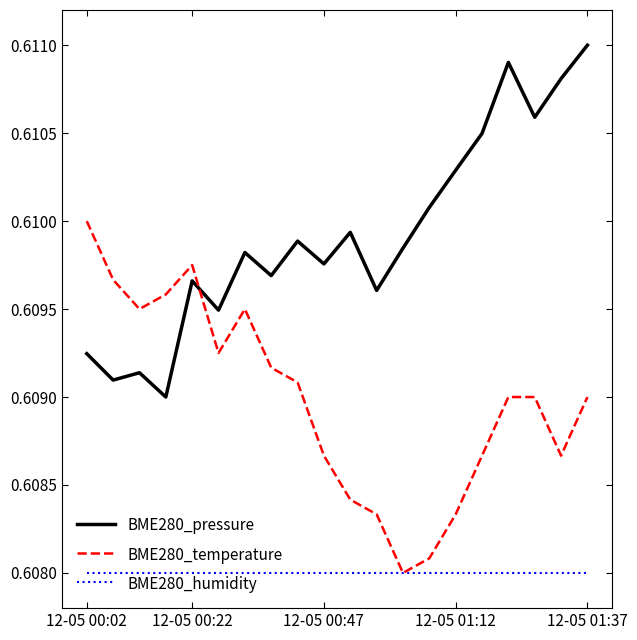

Rank the series by their average value, from lowest to highest.

BME280_humidity, BME280_temperature, BME280_pressure